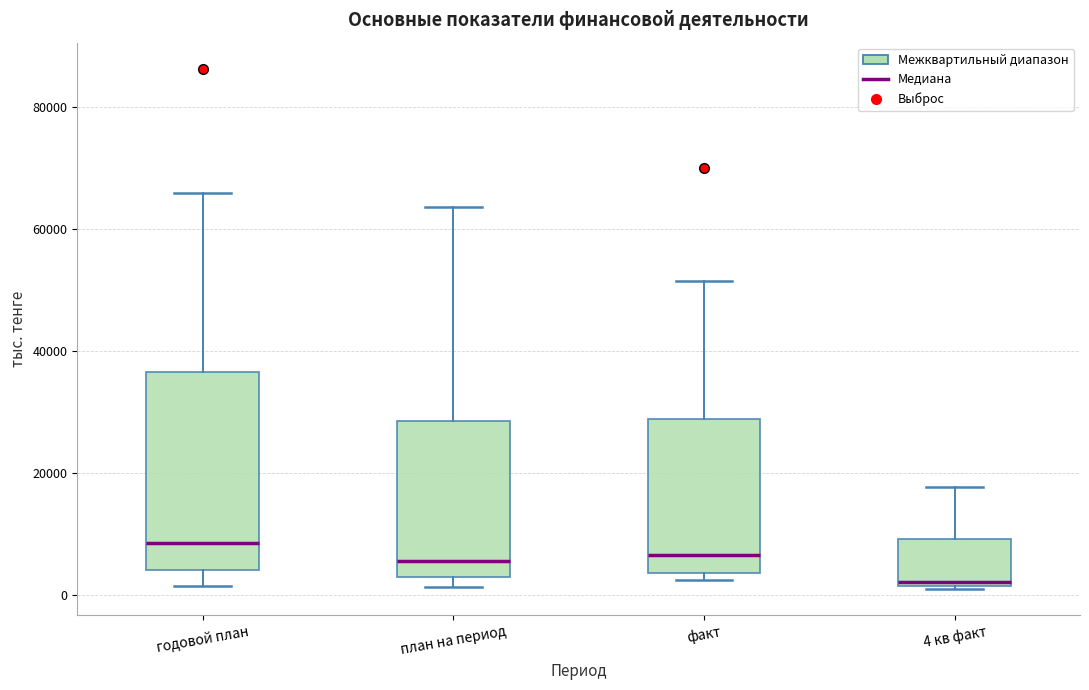

Reading left to right, read every box against the y-axis: the position of its median line, the range the box covers, and the ends of its whiskers. The values are not printed on the chart, so give them approximately, as read against the axis.

годовой план: median 8000, box 4000 to 36000, whiskers 2000 to 66000
план на период: median 6000, box 4000 to 28000, whiskers 2000 to 64000
факт: median 6000, box 4000 to 28000, whiskers 2000 to 52000
4 кв факт: median 2000 (just above the box's lower edge), box 2000 to 10000, whiskers 0 to 18000